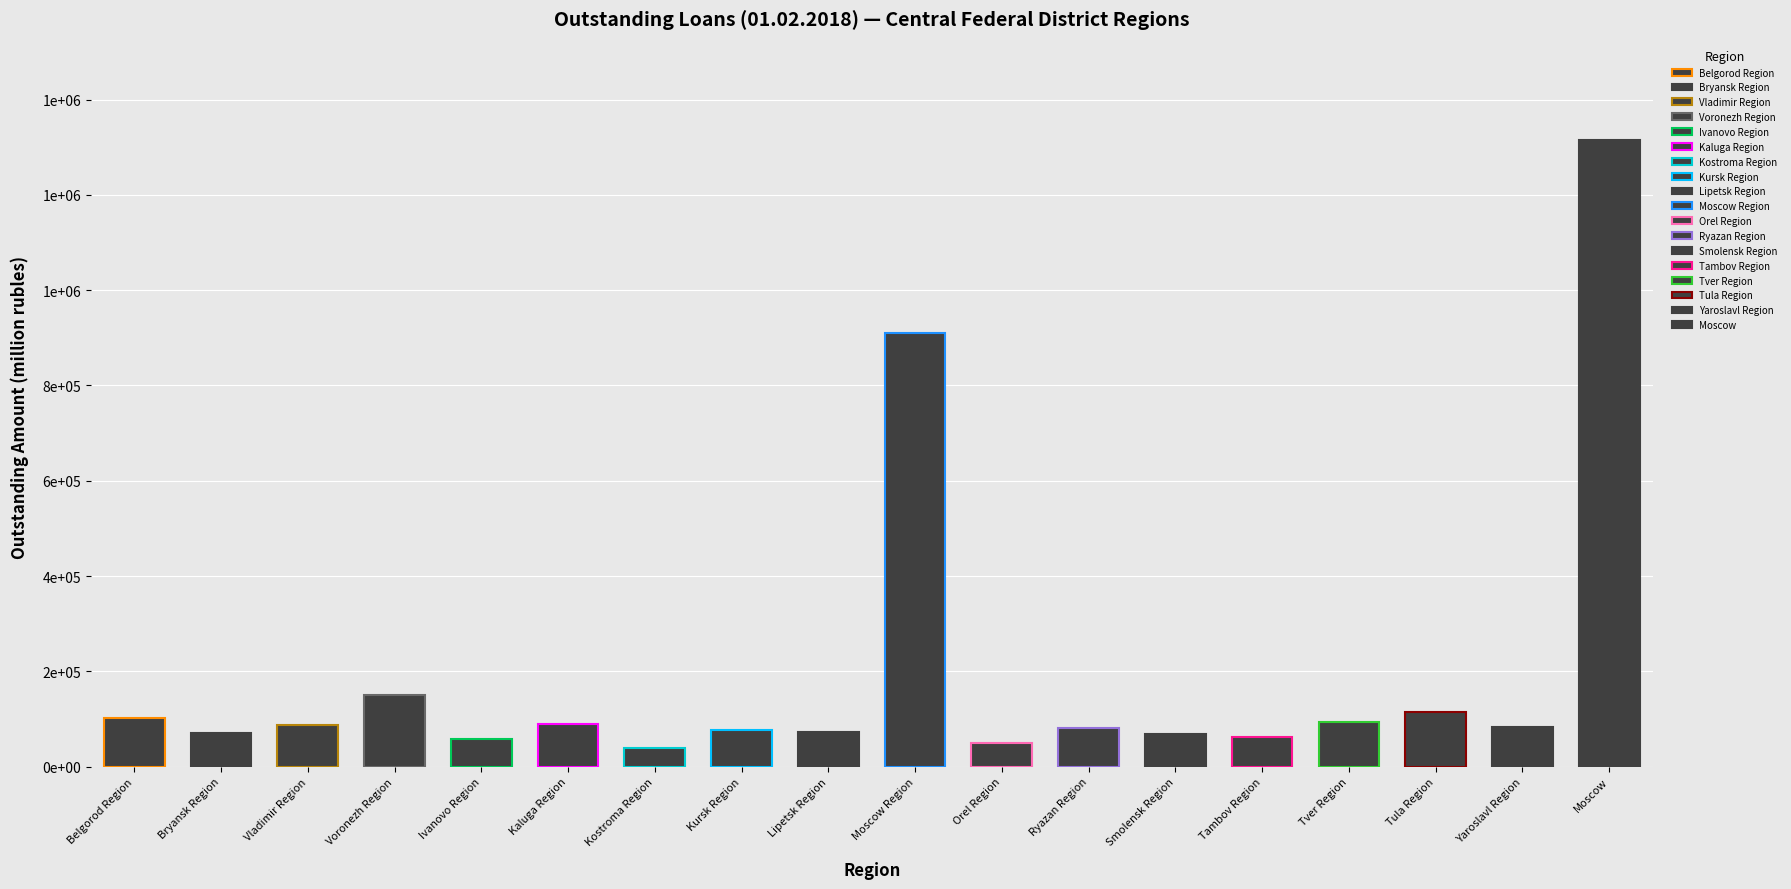

What is the label of the 17th bar from the left?

Yaroslavl Region